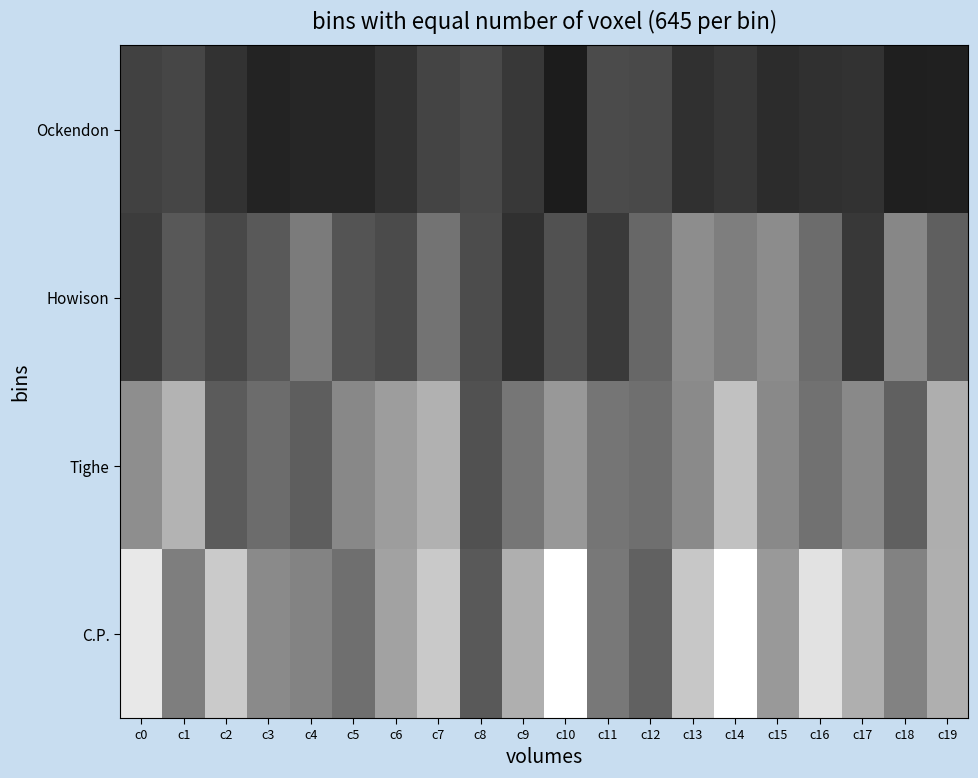

At how many categories does at least one series exceed 122?

20